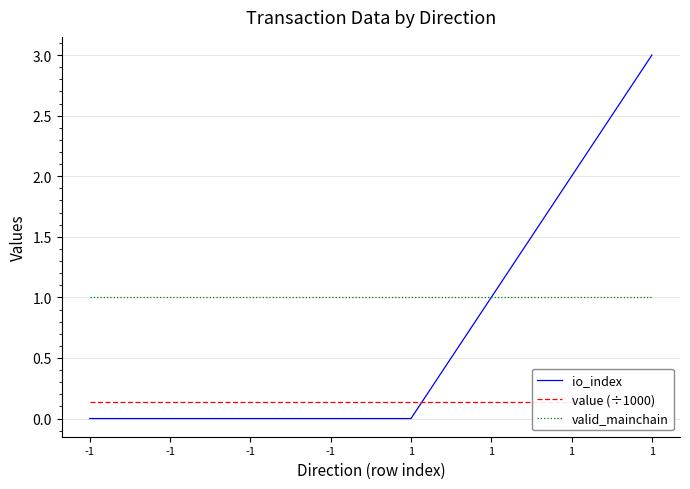

List the labels in order of io_index value, smallest first.

-1, -1, -1, -1, 1, 1, 1, 1